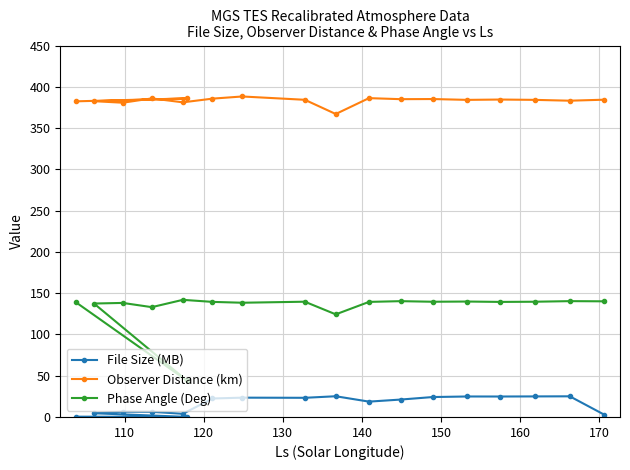

What is the average value of the Phase Angle (Deg) series?

133.0